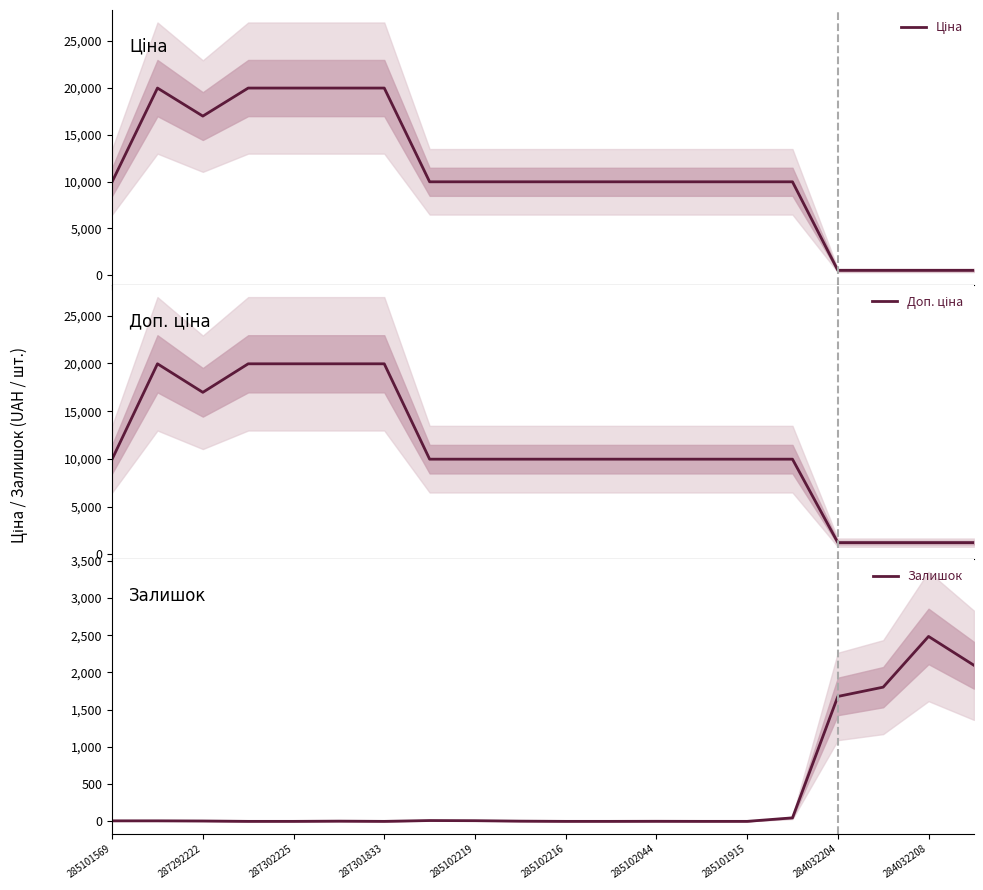

At which label does Залишок first exceed 5?

285101569